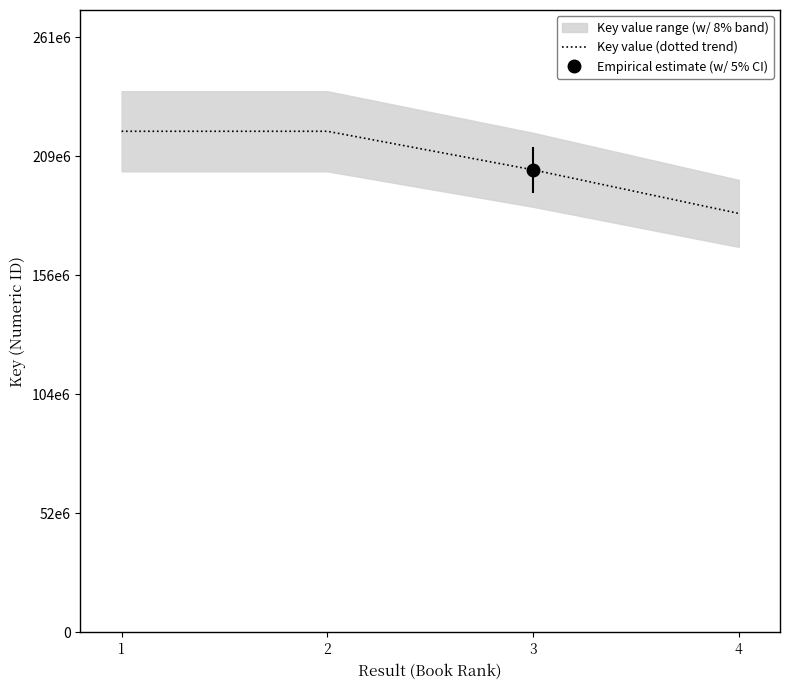

What is the ratio of the value at 4 to the value at 2?

0.8